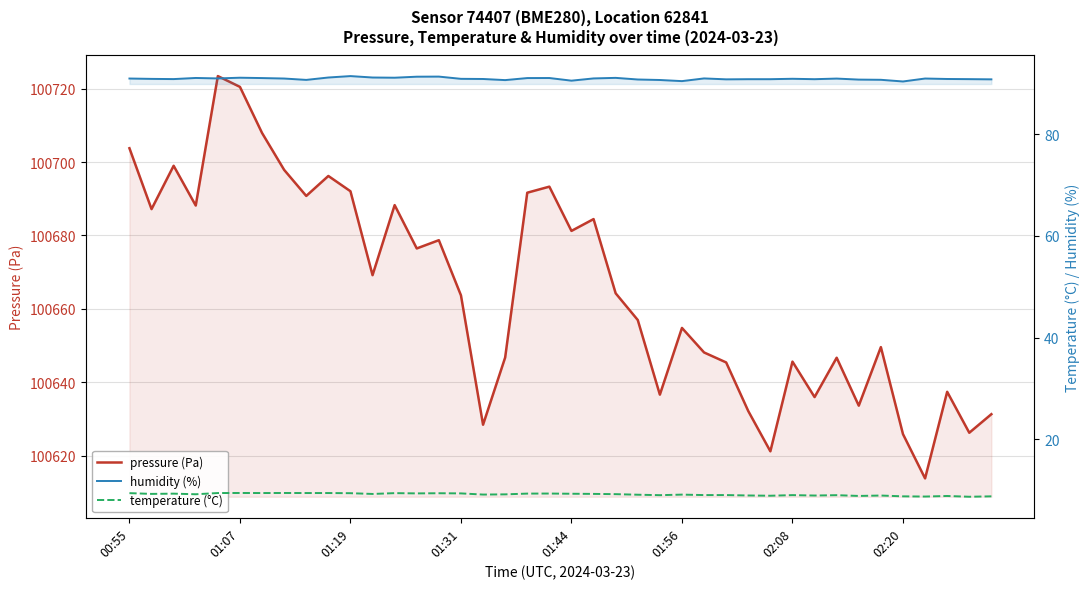

What is the value of the temperature (°C) point at the 17th from the left?

9.1